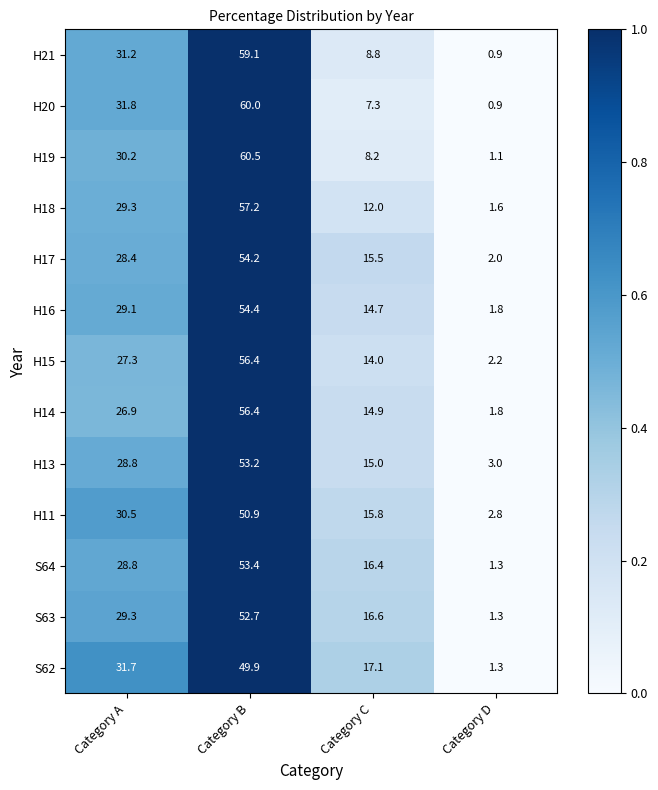

Which series has the widest spread of values?

H19